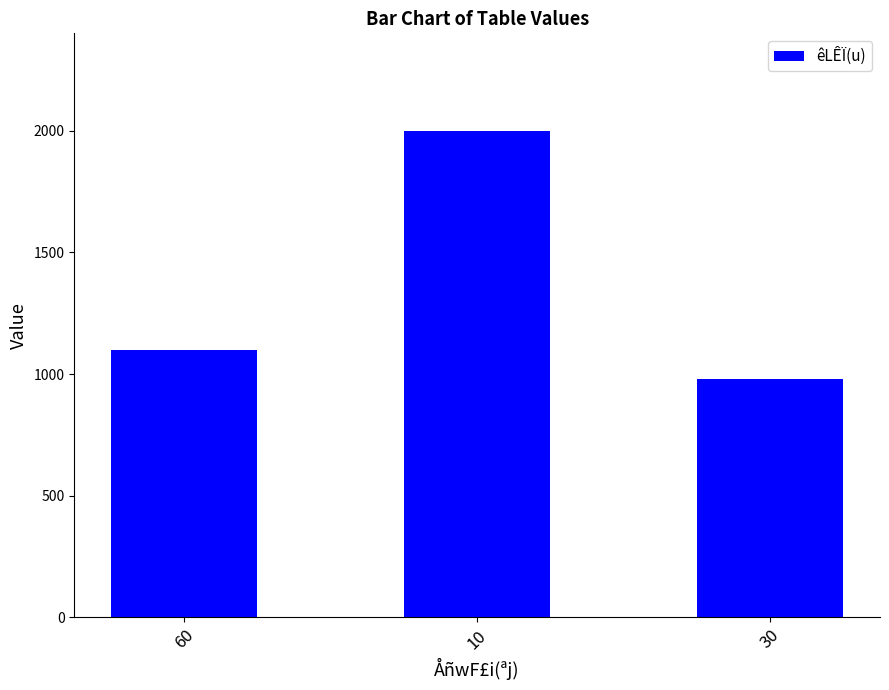

What is the sum of all values?

4080